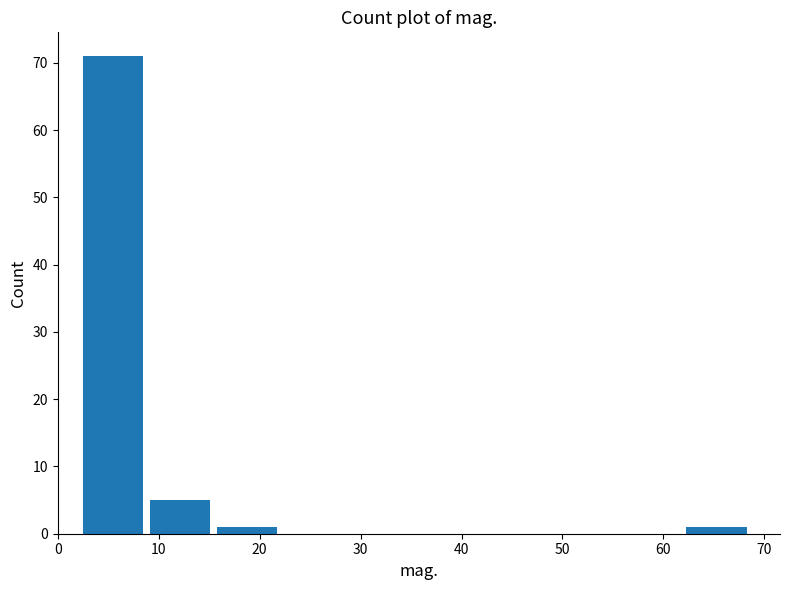

Which range on the x-axis has the tallest bar?

2 to 9